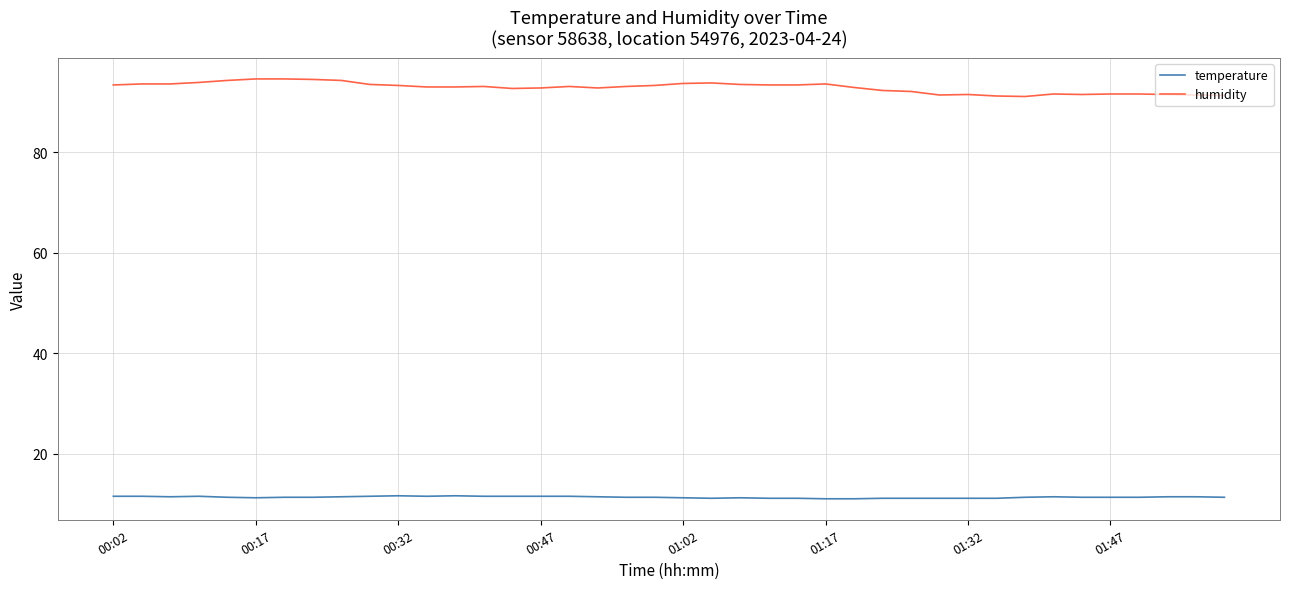

What is the smallest value displayed?

11.0